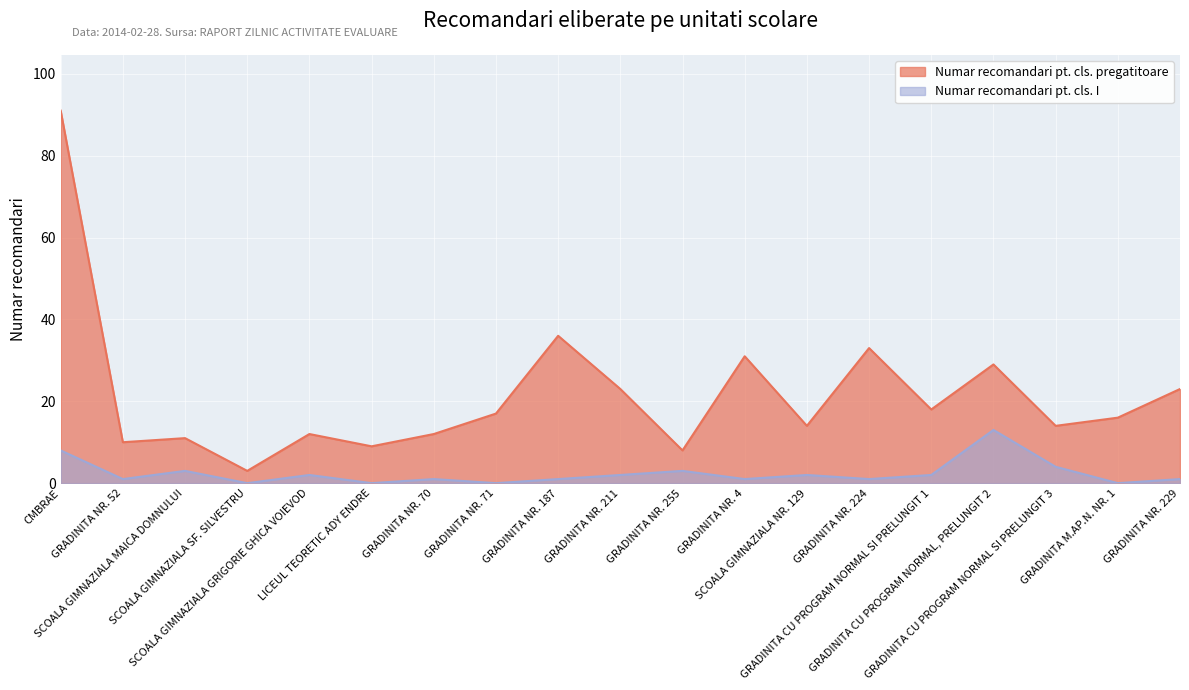

How many interior local peaks does the Numar recomandari pt. cls. I series have?

6